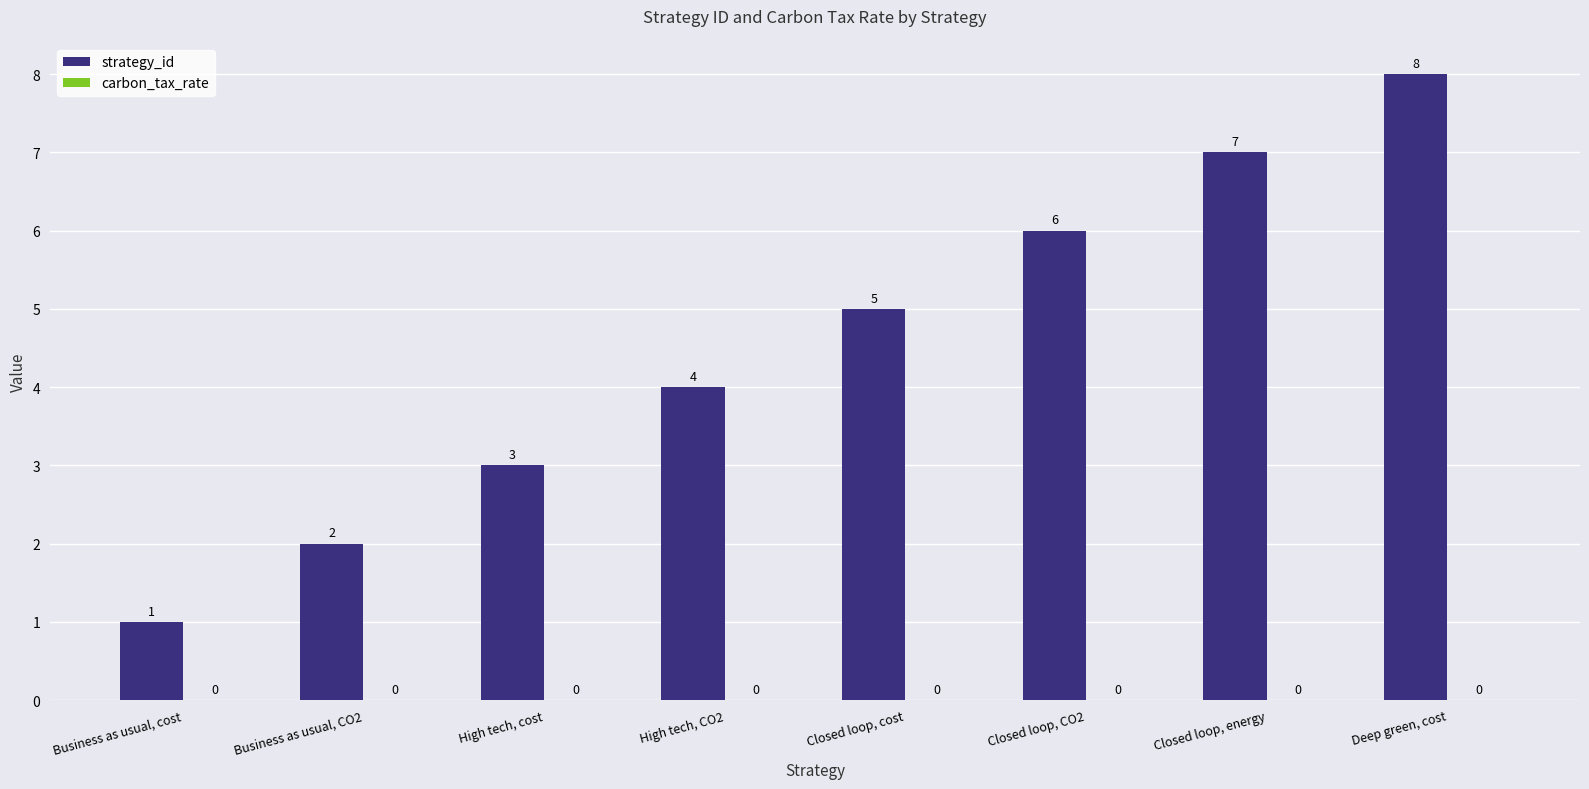

At which label is the value closest to 4?

High tech, CO2